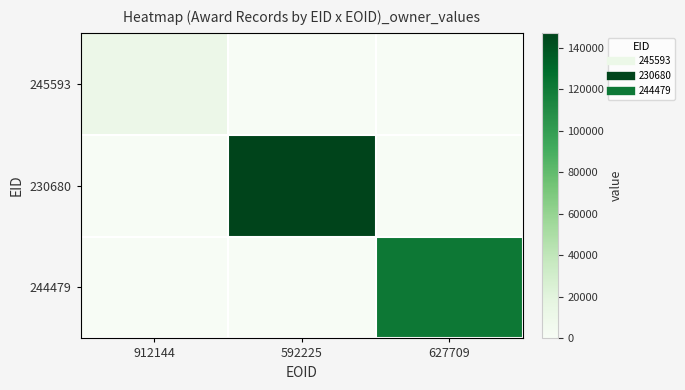

Rank the series by their average value, from highest to lowest.

230680, 244479, 245593